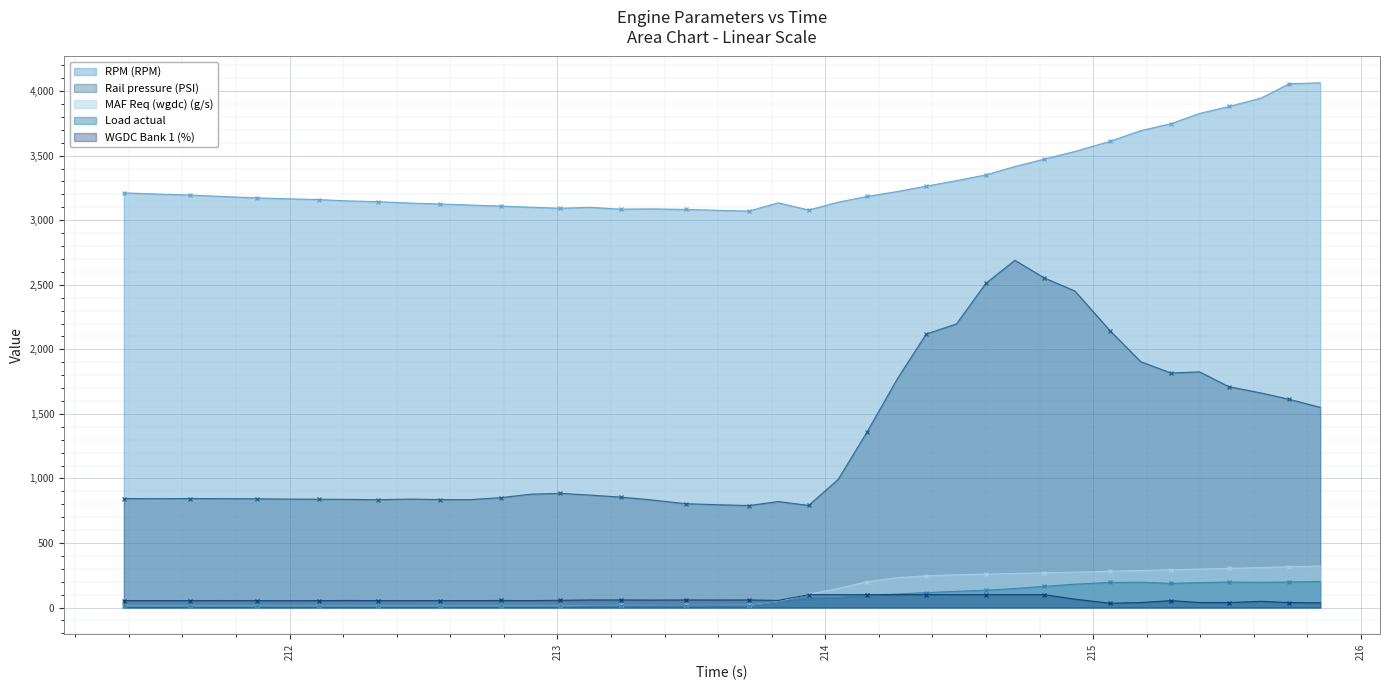

How many lines are shown in the chart?

5